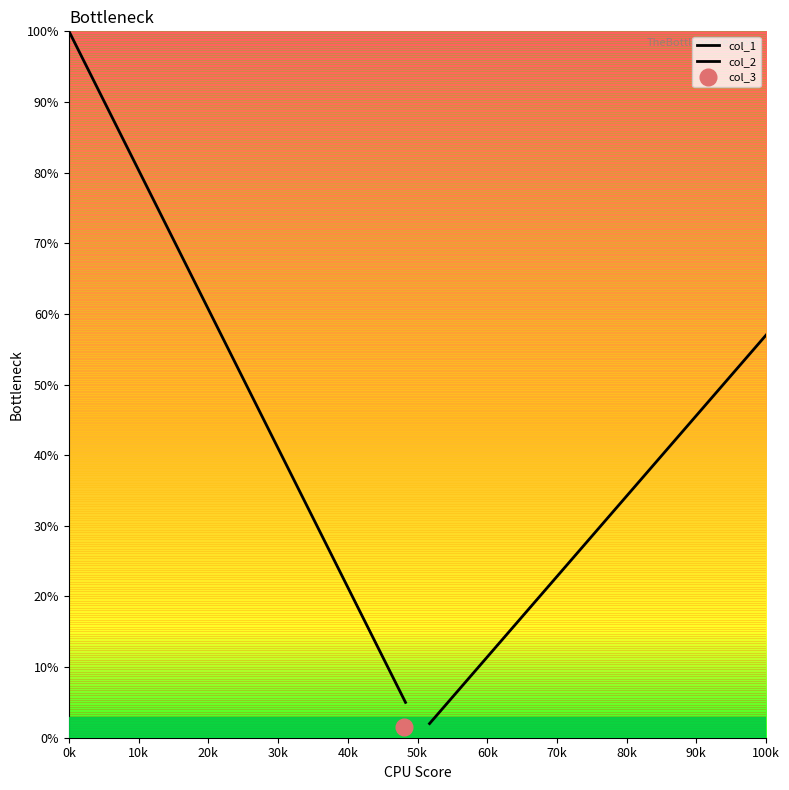

Which category has the highest value across all series?

0k